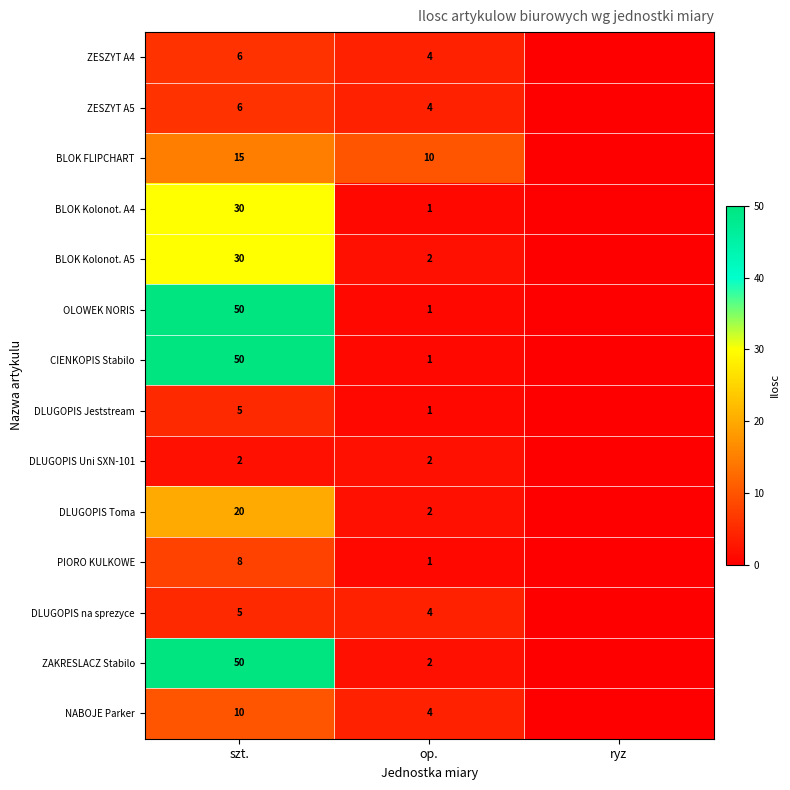

How many distinct data groups are displayed?

14